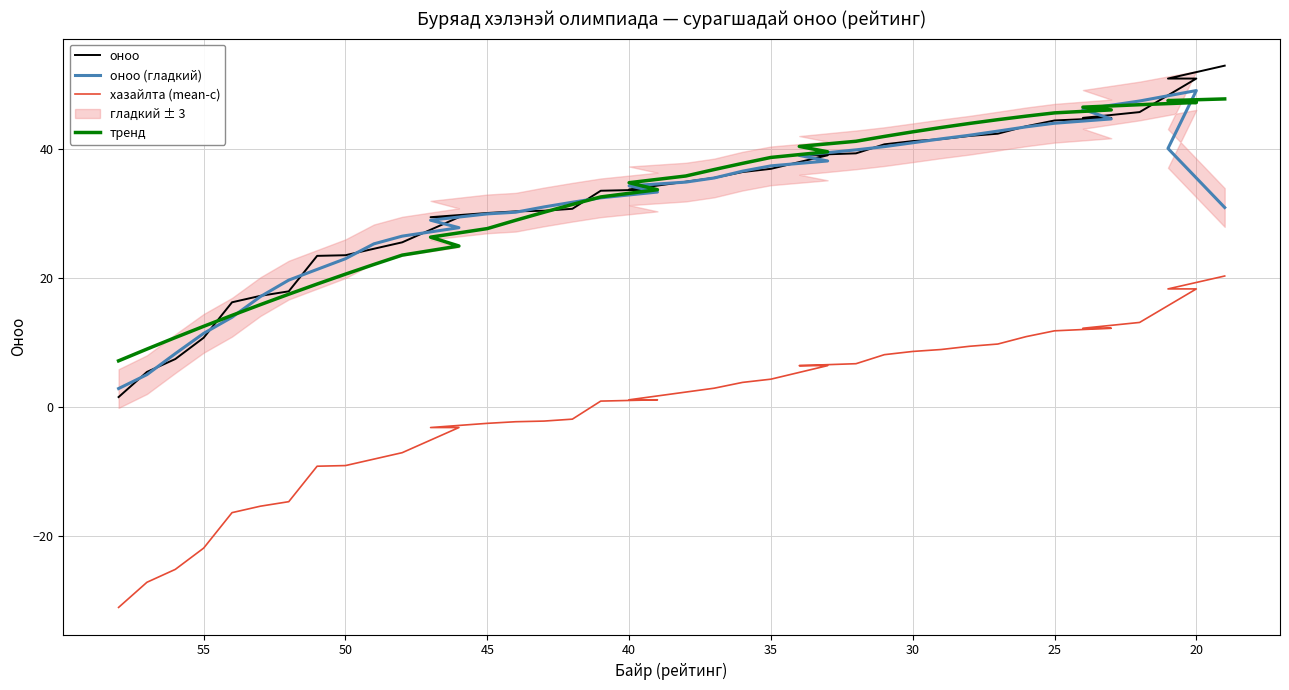

At how many categories does at least one series exceed 22?

33